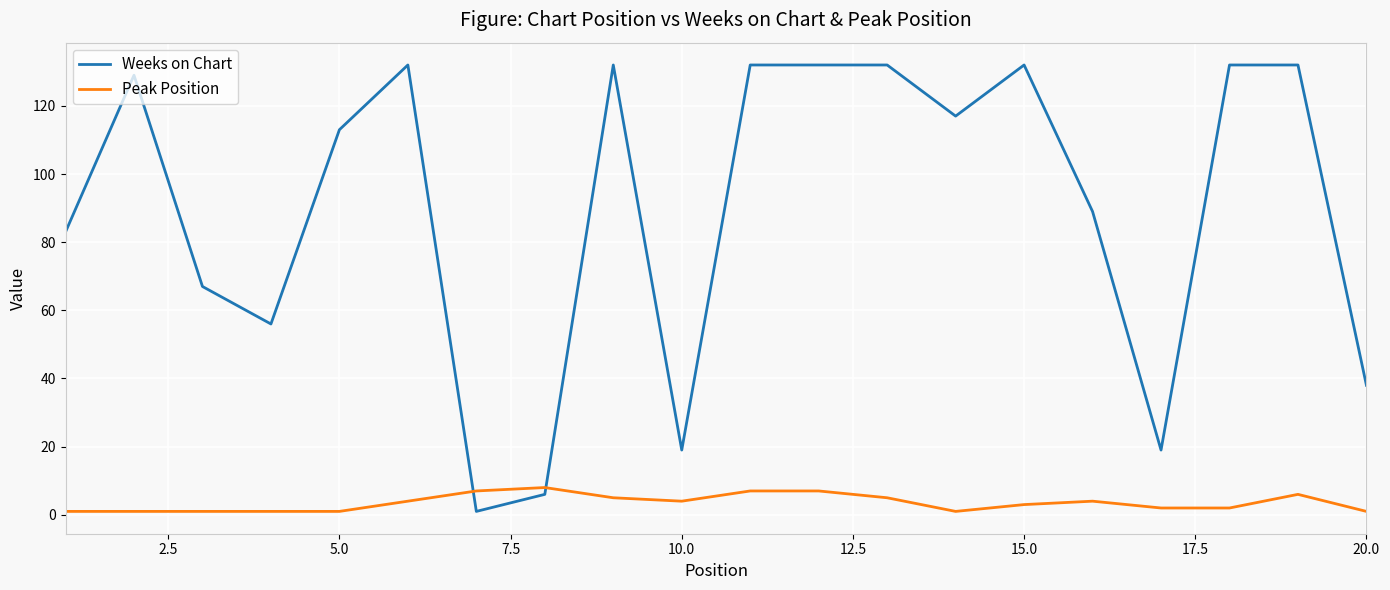

Reading right to left, list all the values displayed in this chart.

Weeks on Chart: 38	132	132	19	89	132	117	132	132	132	19	132	6	1	132	113	56	67	129	83
Peak Position: 1	6	2	2	4	3	1	5	7	7	4	5	8	7	4	1	1	1	1	1